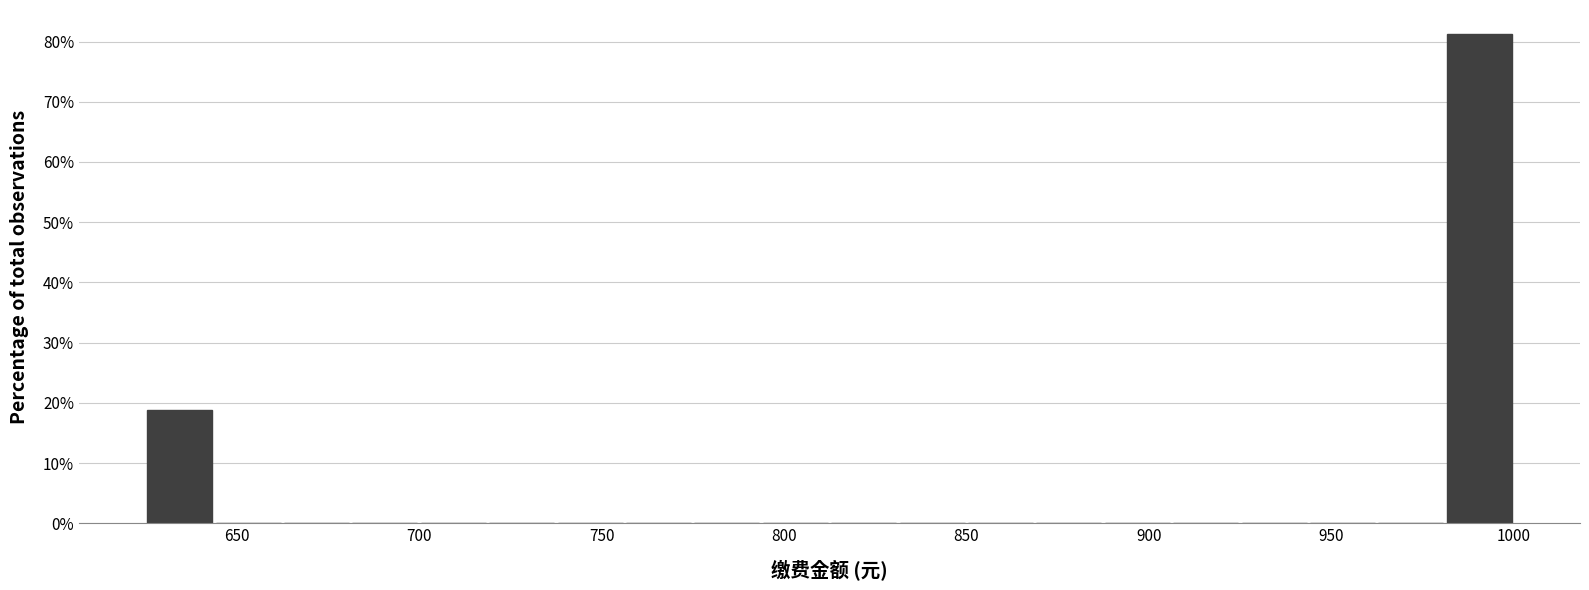

Around what value on the x-axis is the tallest bar? Give the approximate position of its centre, as read against the axis.

990